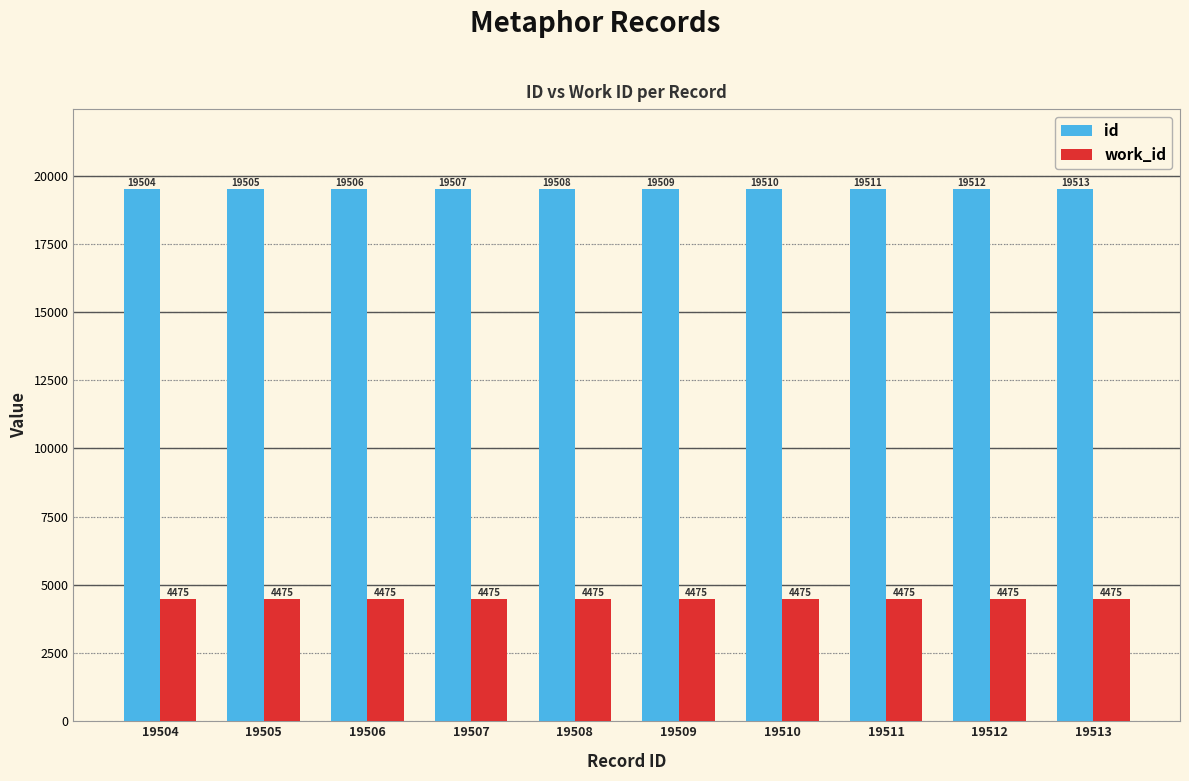

Is the value of id at 19508 greater than the value of work_id at 19508?

Yes